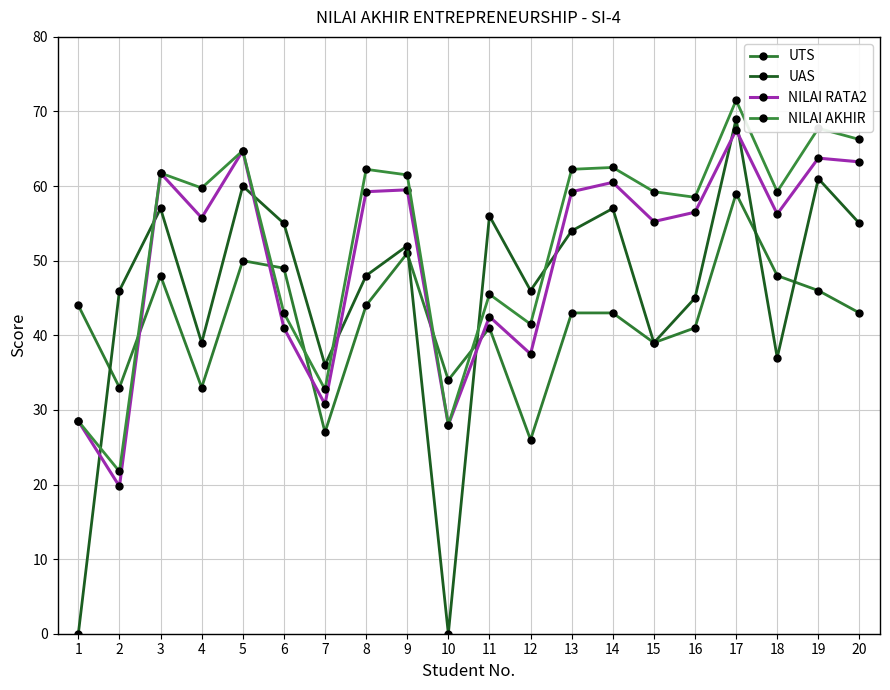

Reading left to right, transcribe all the data shown in this chart.

UTS: 44.0	33.0	48.0	33.0	50.0	49.0	27.0	44.0	51.0	34.0	41.0	26.0	43.0	43.0	39.0	41.0	59.0	48.0	46.0	43.0
UAS: 0.0	46.0	57.0	39.0	60.0	55.0	36.0	48.0	52.0	0.0	56.0	46.0	54.0	57.0	39.0	45.0	69.0	37.0	61.0	55.0
NILAI RATA2: 28.5	19.8	61.8	55.8	64.8	41.0	30.8	59.2	59.5	28.0	42.5	37.5	59.2	60.5	55.2	56.5	67.5	56.2	63.8	63.2
NILAI AKHIR: 28.5	21.8	61.8	59.8	64.8	43.0	32.8	62.2	61.5	28.0	45.5	41.5	62.2	62.5	59.2	58.5	71.5	59.2	67.8	66.2